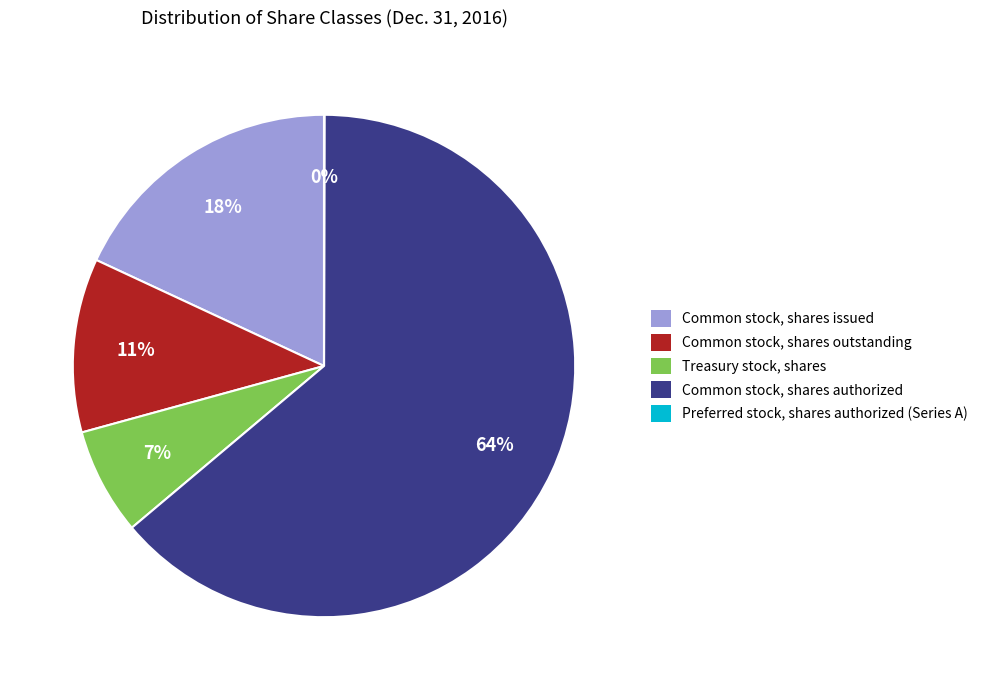

The Common stock, shares outstanding slice represents 11% of the pie. True or false?

True